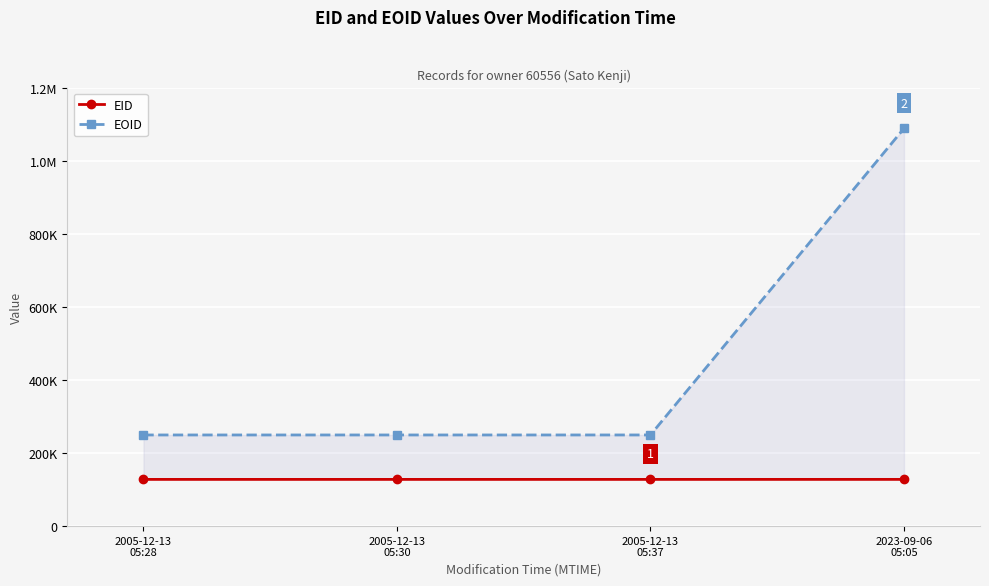

Which series has the widest spread of values?

EOID